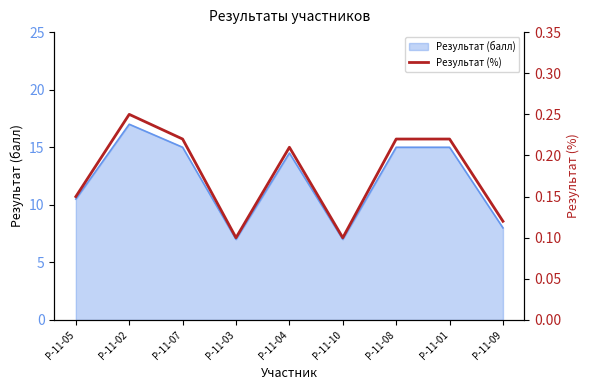

How many lines are shown in the chart?

1